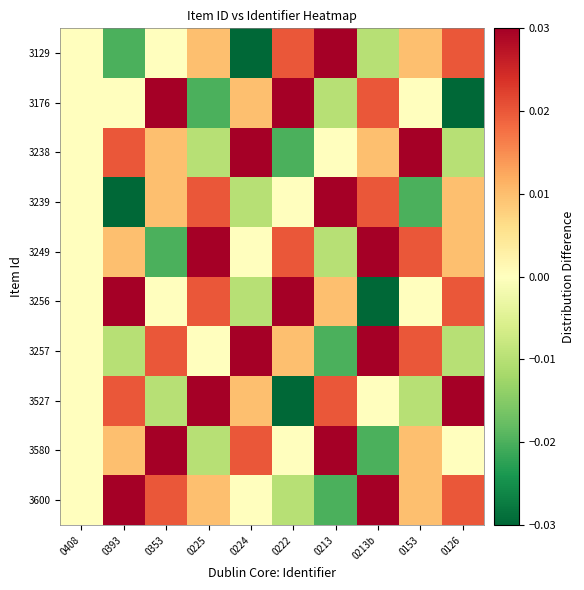

Reading left to right, transcribe all the data shown in this chart.

3600: 0408=0.0	0393=0.0	0353=0.0	0225=0.0	0224=0.0	0222=-0.0	0213=-0.0	0213b=0.0	0153=0.0	0126=0.0
3580: 0408=0.0	0393=0.0	0353=0.0	0225=-0.0	0224=0.0	0222=0.0	0213=0.0	0213b=-0.0	0153=0.0	0126=0.0
3527: 0408=0.0	0393=0.0	0353=-0.0	0225=0.0	0224=0.0	0222=-0.0	0213=0.0	0213b=0.0	0153=-0.0	0126=0.0
3257: 0408=0.0	0393=-0.0	0353=0.0	0225=0.0	0224=0.0	0222=0.0	0213=-0.0	0213b=0.0	0153=0.0	0126=-0.0
3256: 0408=0.0	0393=0.0	0353=0.0	0225=0.0	0224=-0.0	0222=0.0	0213=0.0	0213b=-0.0	0153=0.0	0126=0.0
3249: 0408=0.0	0393=0.0	0353=-0.0	0225=0.0	0224=0.0	0222=0.0	0213=-0.0	0213b=0.0	0153=0.0	0126=0.0
3239: 0408=0.0	0393=-0.0	0353=0.0	0225=0.0	0224=-0.0	0222=0.0	0213=0.0	0213b=0.0	0153=-0.0	0126=0.0
3238: 0408=0.0	0393=0.0	0353=0.0	0225=-0.0	0224=0.0	0222=-0.0	0213=0.0	0213b=0.0	0153=0.0	0126=-0.0
3176: 0408=0.0	0393=0.0	0353=0.0	0225=-0.0	0224=0.0	0222=0.0	0213=-0.0	0213b=0.0	0153=0.0	0126=-0.0
3129: 0408=0.0	0393=-0.0	0353=0.0	0225=0.0	0224=-0.0	0222=0.0	0213=0.0	0213b=-0.0	0153=0.0	0126=0.0